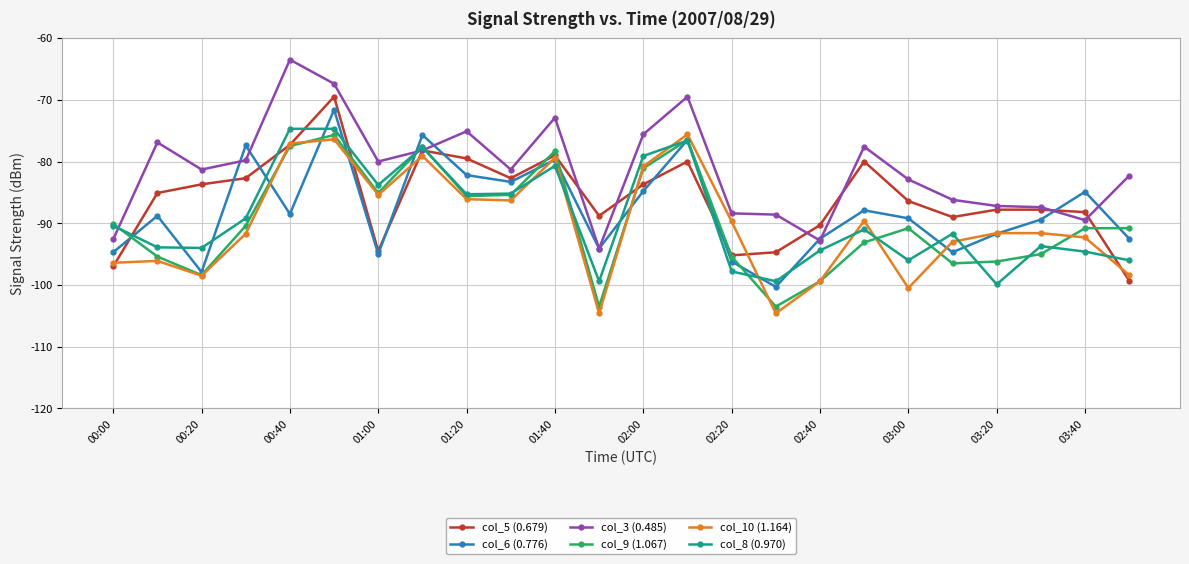

What is the value of the col_6 (0.776) point at the 6th from the left?

-71.6